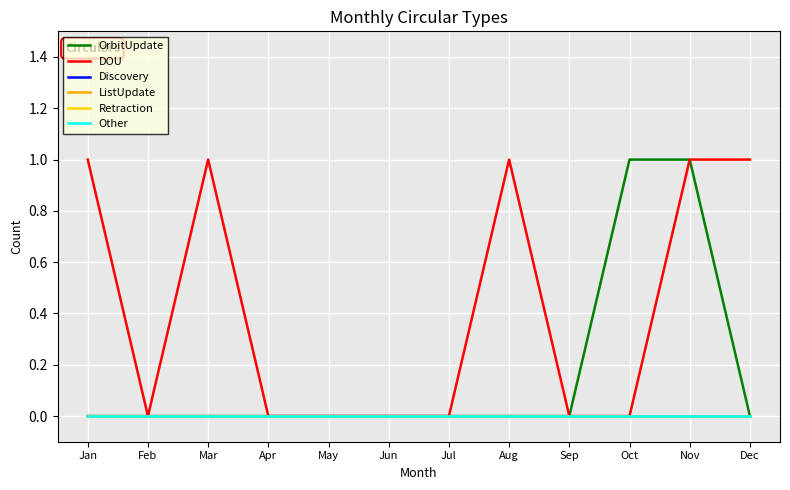

Which series changed the most between Feb and Jun?

OrbitUpdate